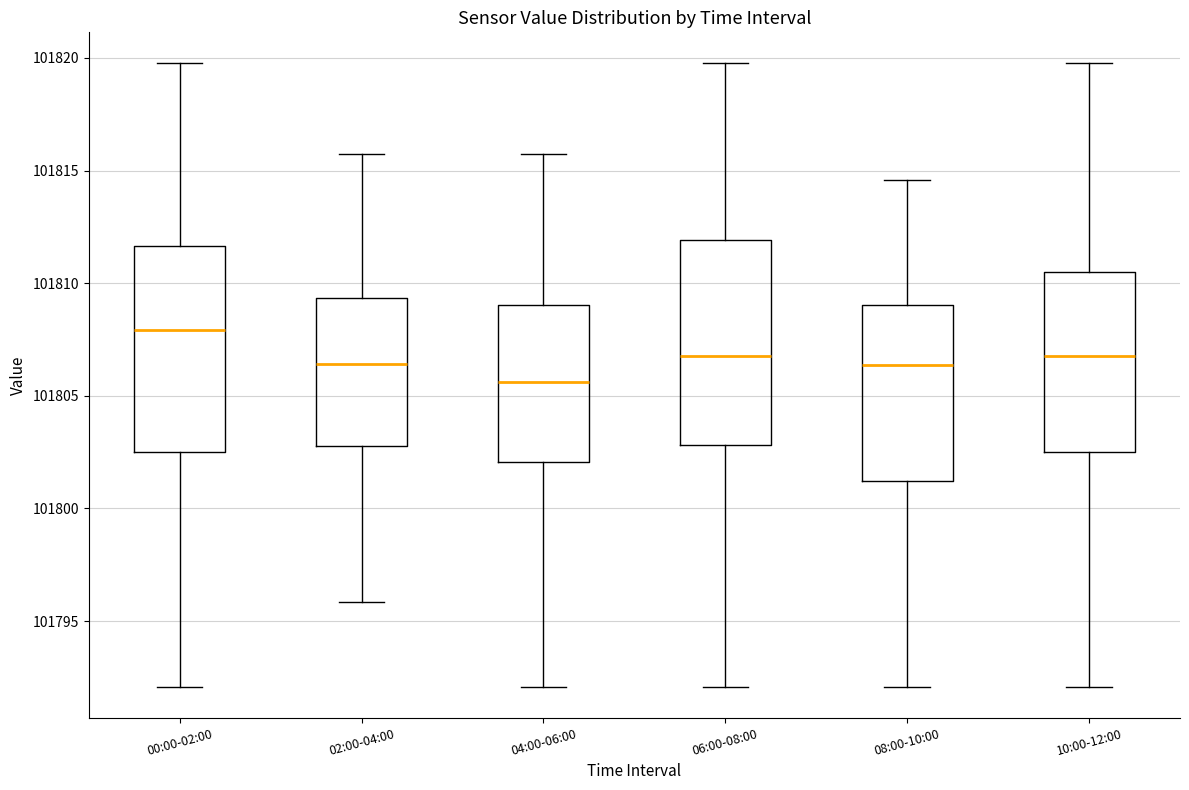

Reading left to right, transcribe this box plot: for each box, give where its median line is, the range the box spans, and where its two whiskers end, as read against the y-axis. The values are not printed on the chart, so give them approximately, as read against the axis.

00:00-02:00: median 101808.0, box 101802.5 to 101811.5, whiskers 101792.0 to 101820.0
02:00-04:00: median 101806.5, box 101803.0 to 101809.5, whiskers 101796.0 to 101816.0
04:00-06:00: median 101805.5, box 101802.0 to 101809.0, whiskers 101792.0 to 101816.0
06:00-08:00: median 101807.0, box 101803.0 to 101812.0, whiskers 101792.0 to 101820.0
08:00-10:00: median 101806.5, box 101801.0 to 101809.0, whiskers 101792.0 to 101814.5
10:00-12:00: median 101807.0, box 101802.5 to 101810.5, whiskers 101792.0 to 101820.0